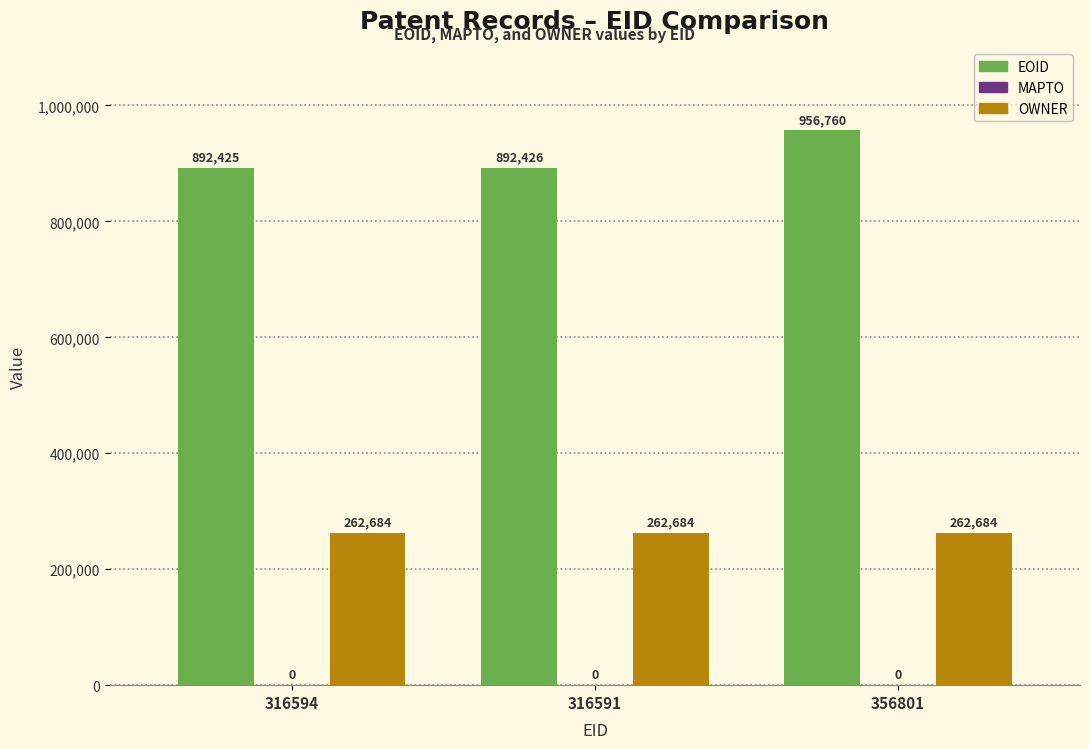

List the series in order of their overall mean, lowest first.

OWNER, EOID